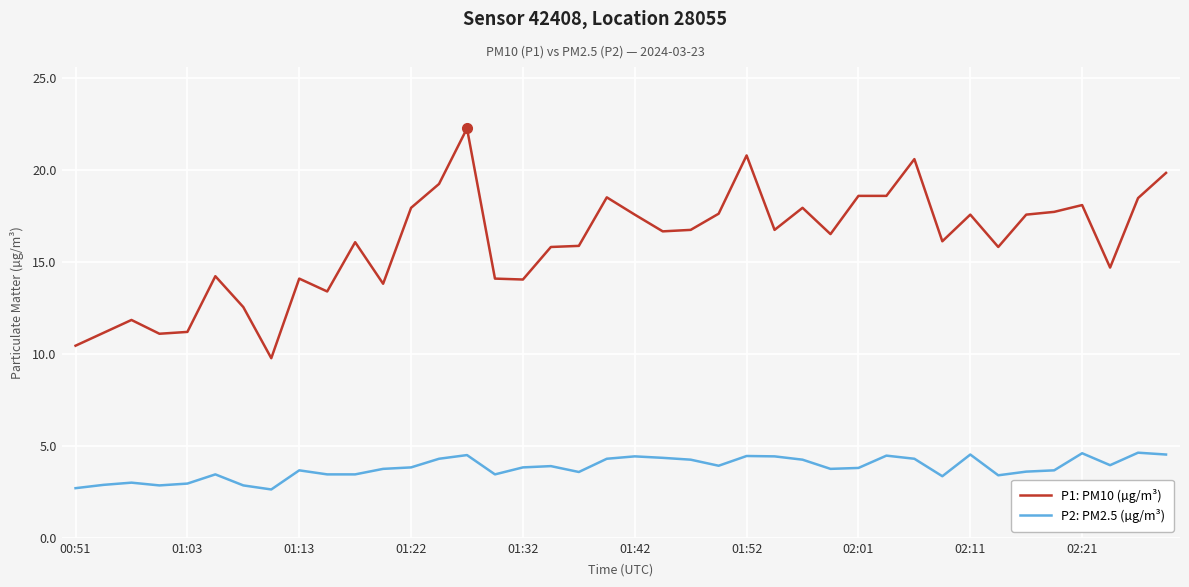

Is this an area chart (filled region under the line)?

No